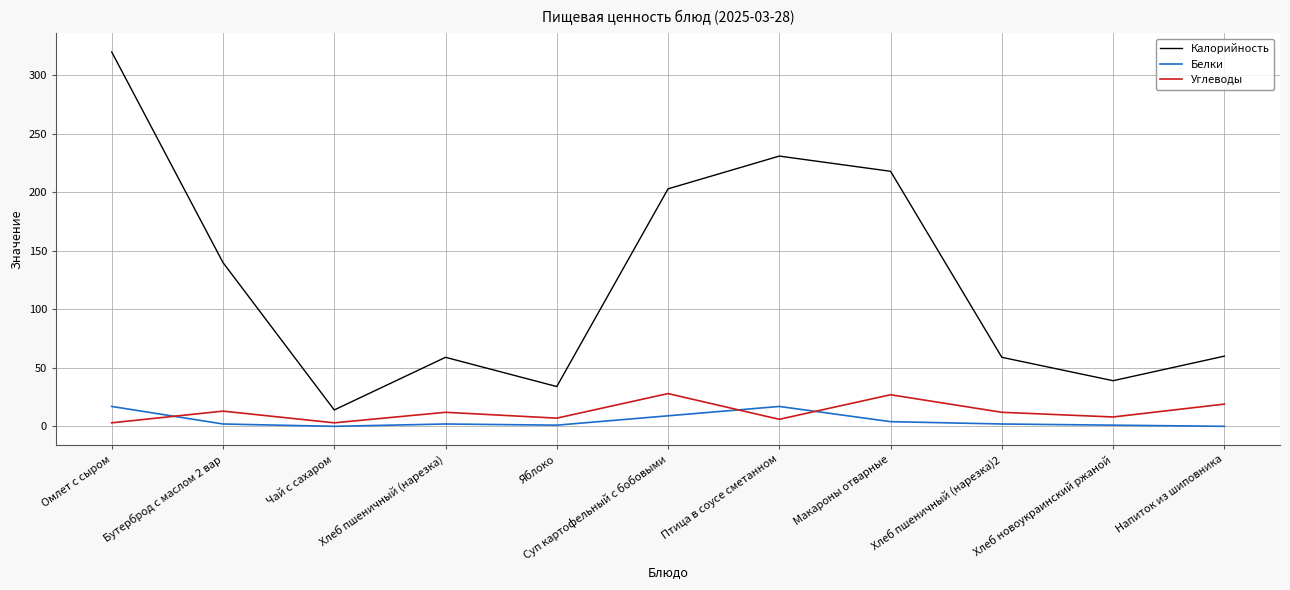

True or false: Калорийность and Углеводы cross at least once.

False